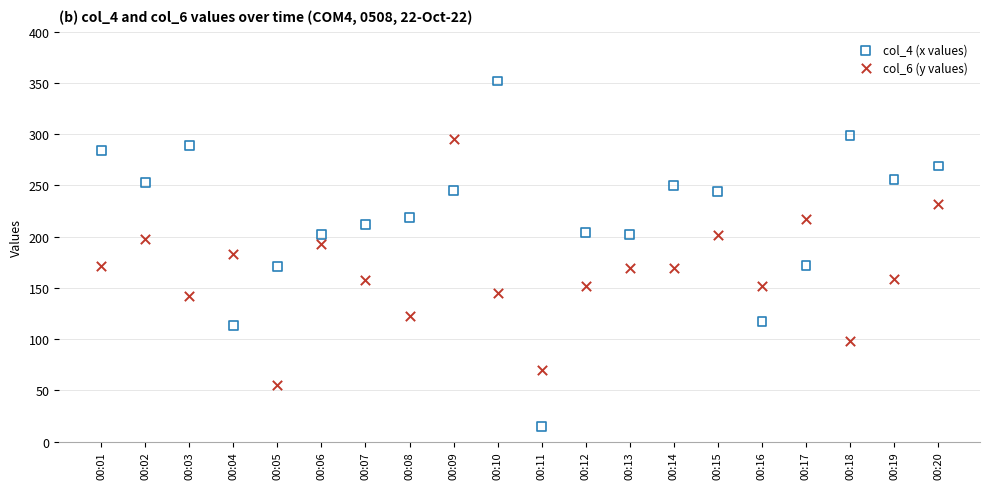

Which series has the widest spread of Y values?

col_4 (x values)